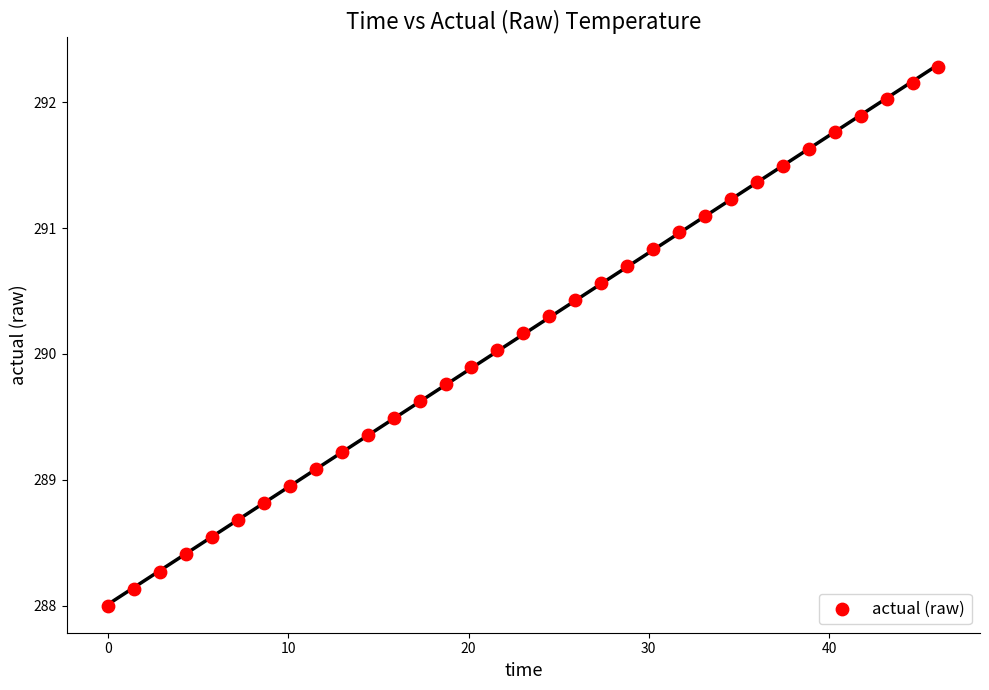

What is the range of X values (max minus min)?

46.1